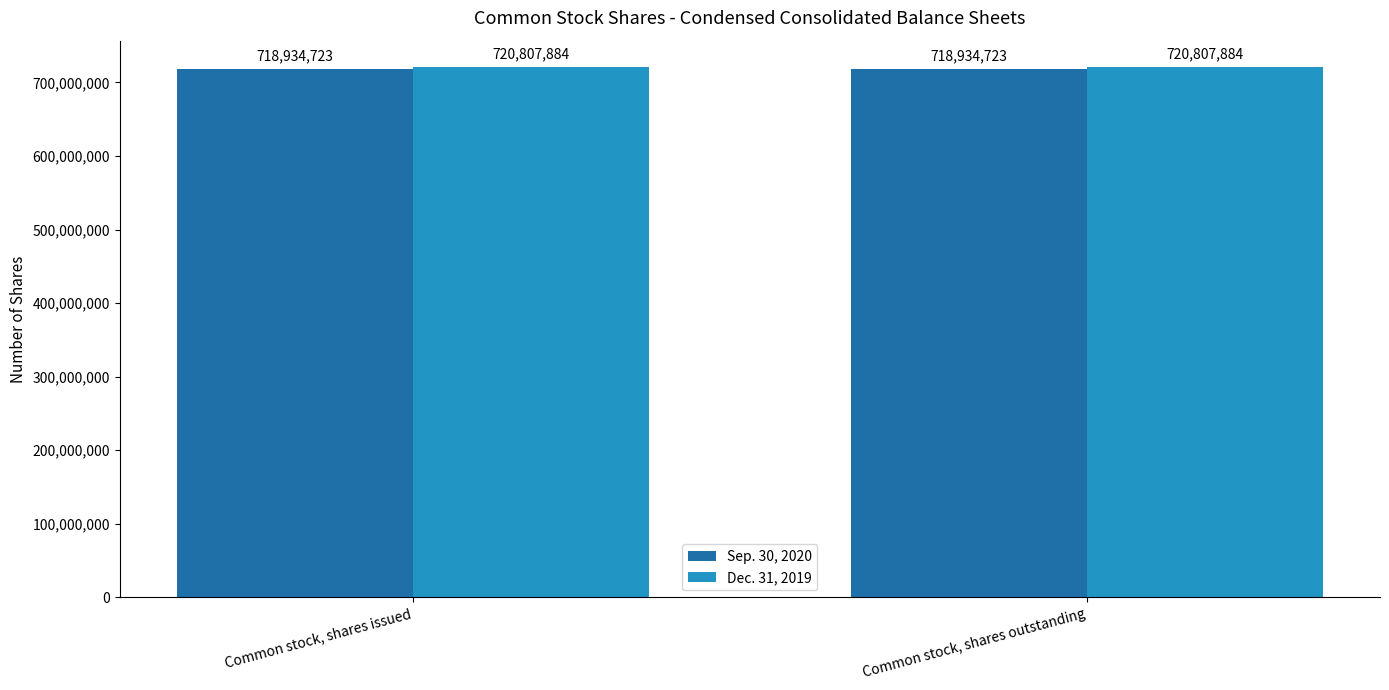

What is the label of the 1st bar from the left?

Common stock, shares issued